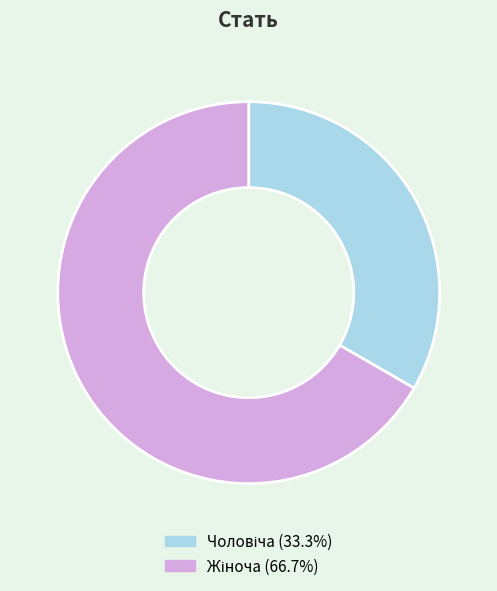

Is the sum of Чоловіча and Жіноча greater than half?

Yes